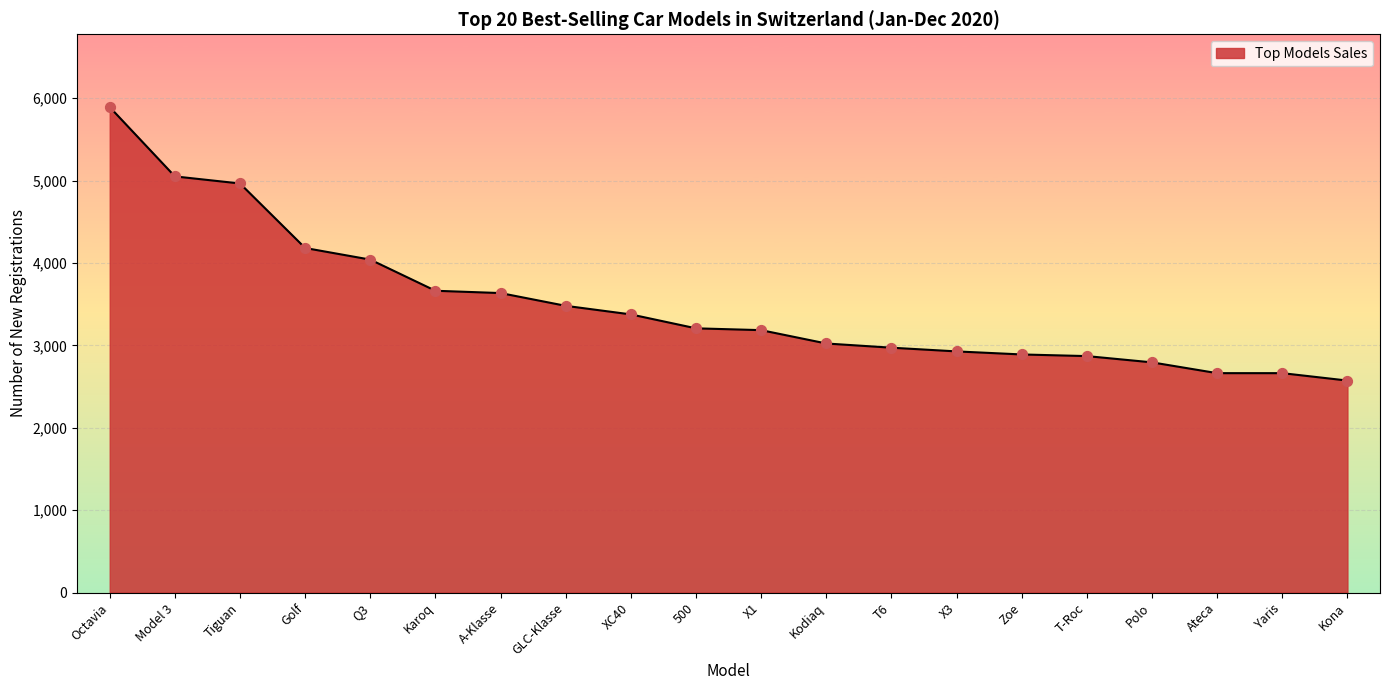

Between Yaris and Octavia, which is larger?

Octavia